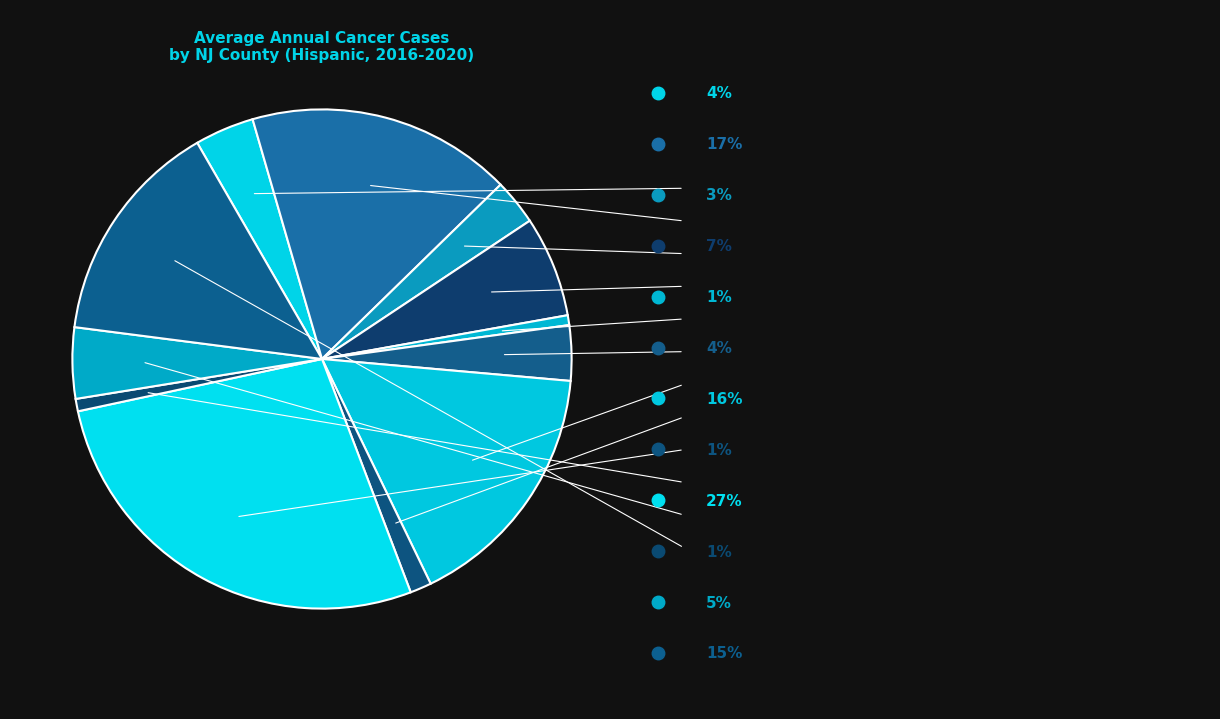

How many segments does this pie chart have?

12